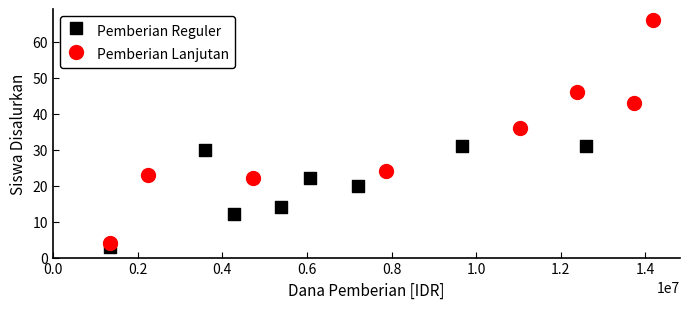

Which series reaches the maximum Y coordinate?

Pemberian Lanjutan